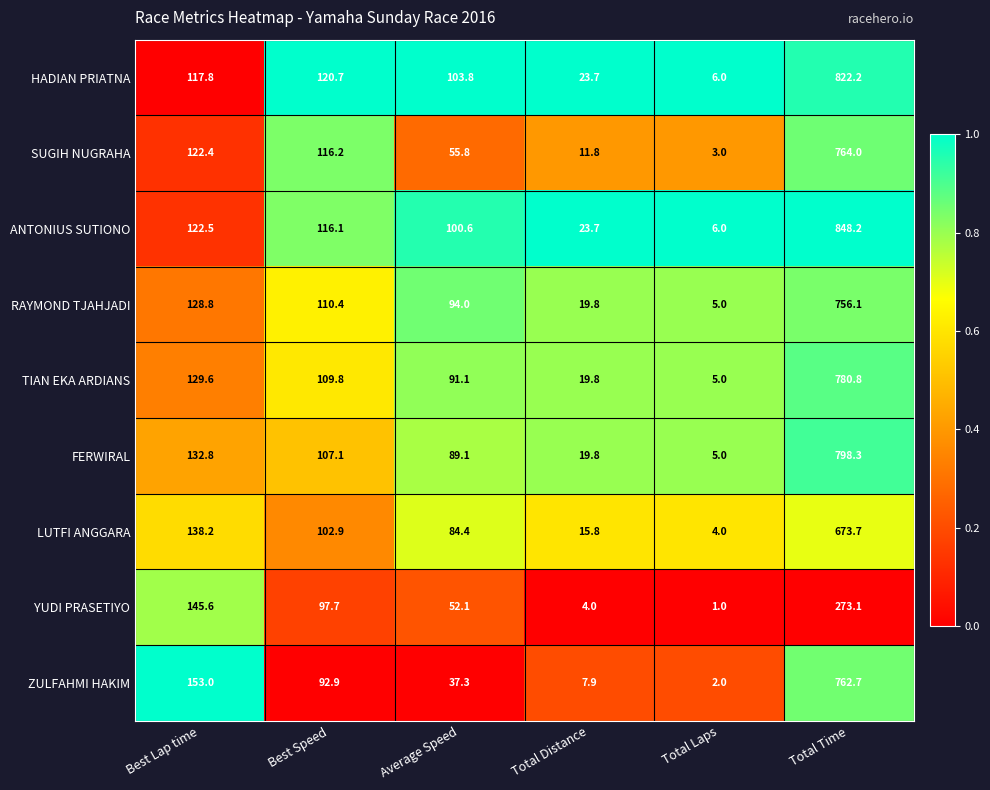

Is the value of SUGIH NUGRAHA at Average Speed greater than the value of FERWIRAL at Average Speed?

No